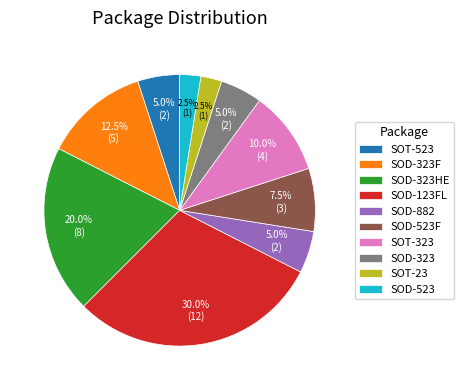

What percentage do SOT-523 and SOD-323F together represent?

17.5%